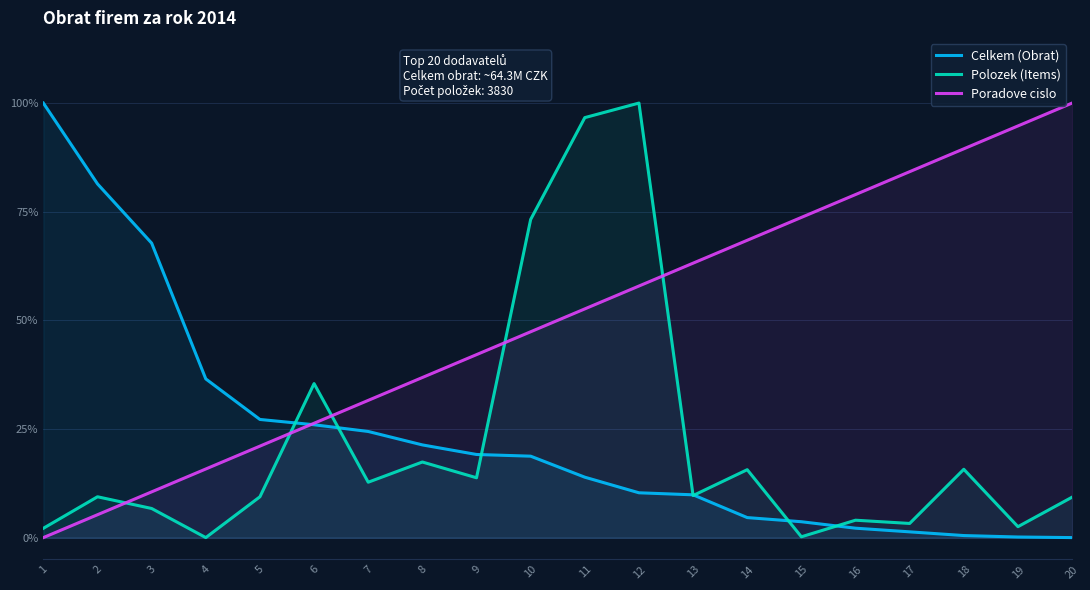

After their last crossing, which series has the higher values: Celkem (Obrat) or Poradove cislo?

Poradove cislo